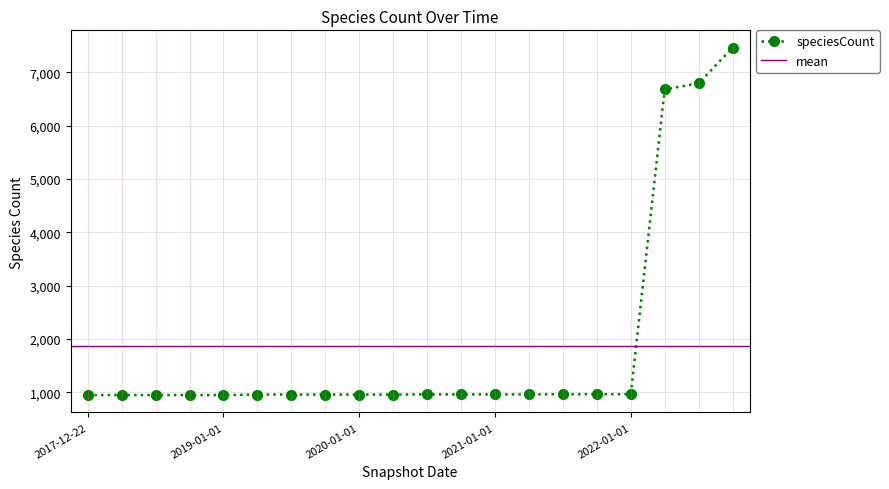

What is the average value?

1861